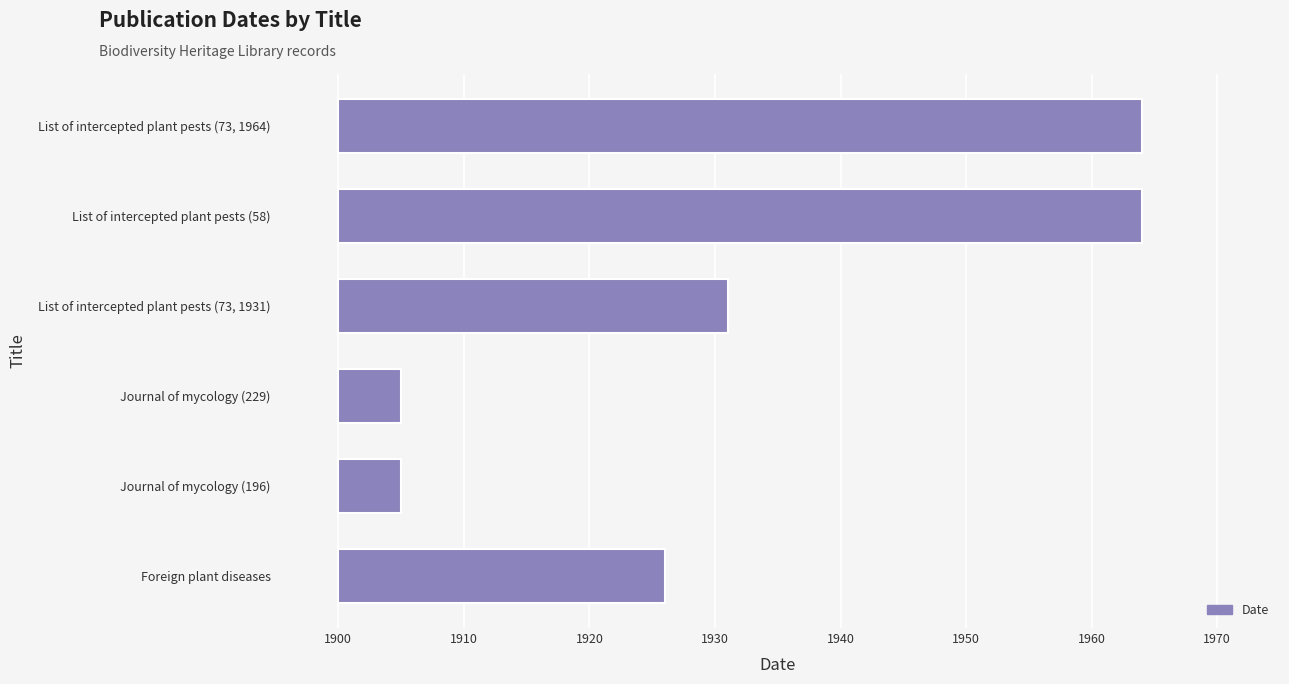

What is the average value?

32